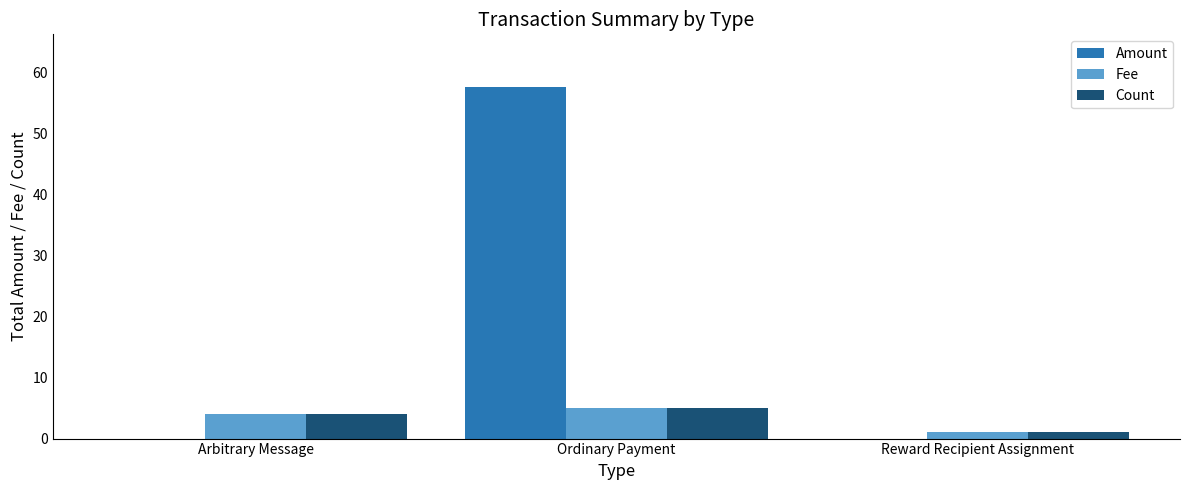

What is the sum of the Fee values at Ordinary Payment and Arbitrary Message?

9.0